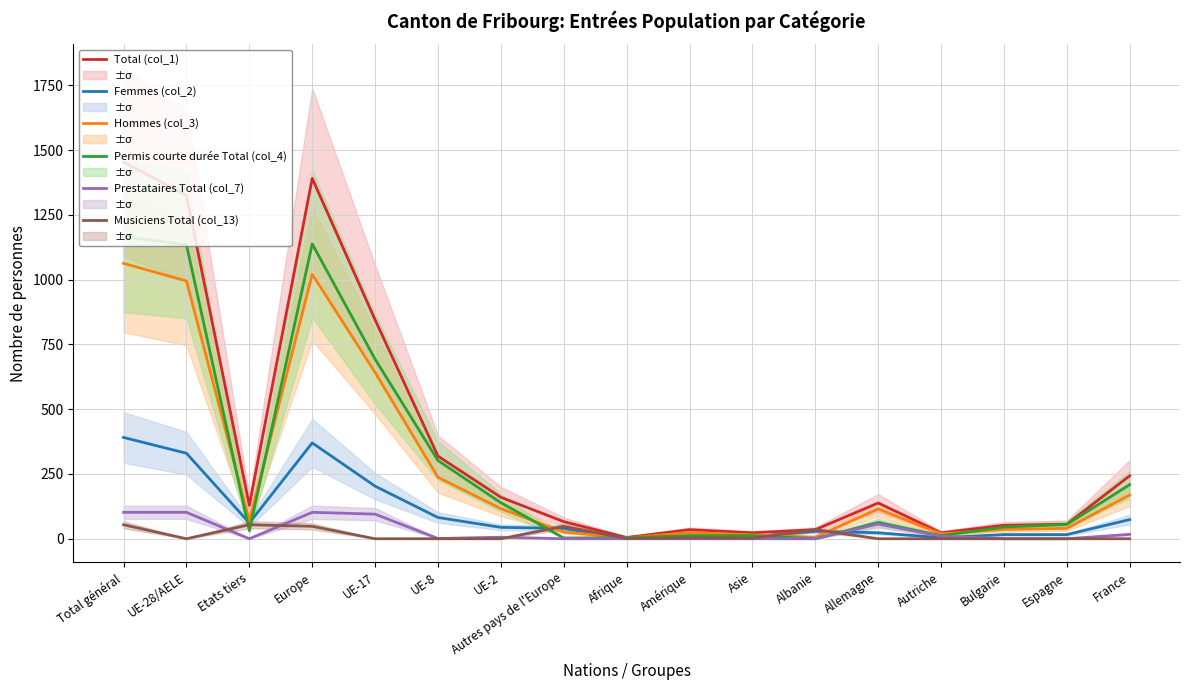

True or false: Prestataires Total (col_7) and Permis courte durée Total (col_4) cross at least once.

False